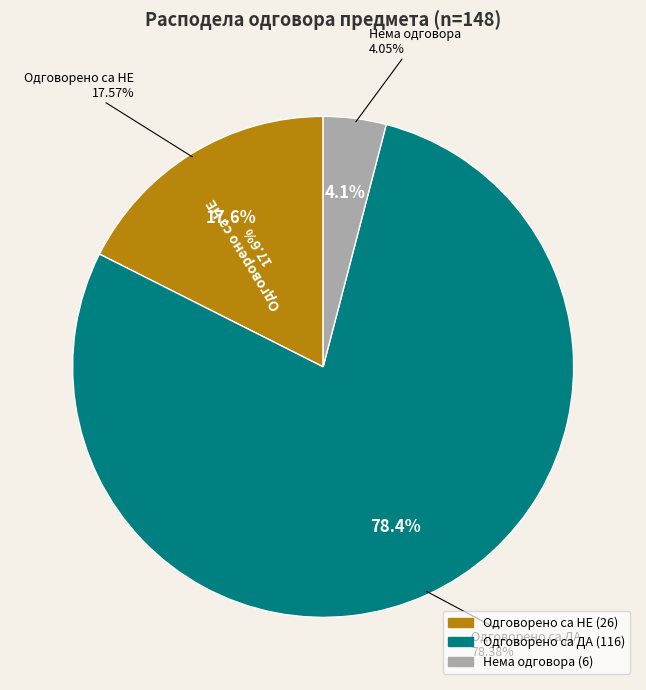

Rank the categories by value from highest to lowest.

Одговорено са ДА, Одговорено са НЕ, Нема одговора